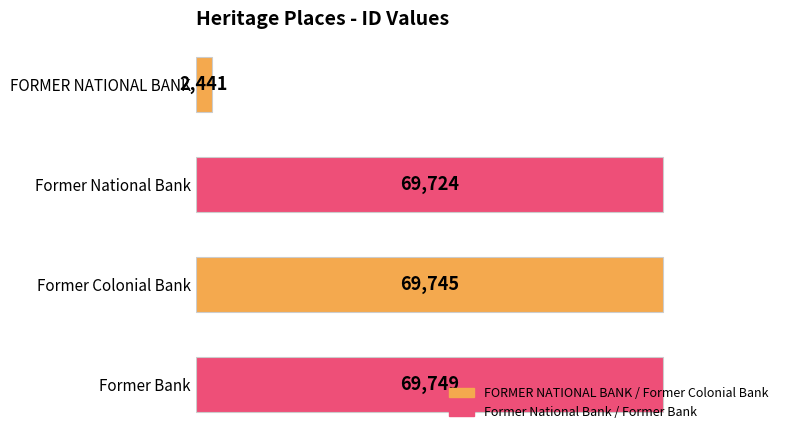

Between Former Bank and Former National Bank, which is larger?

Former Bank